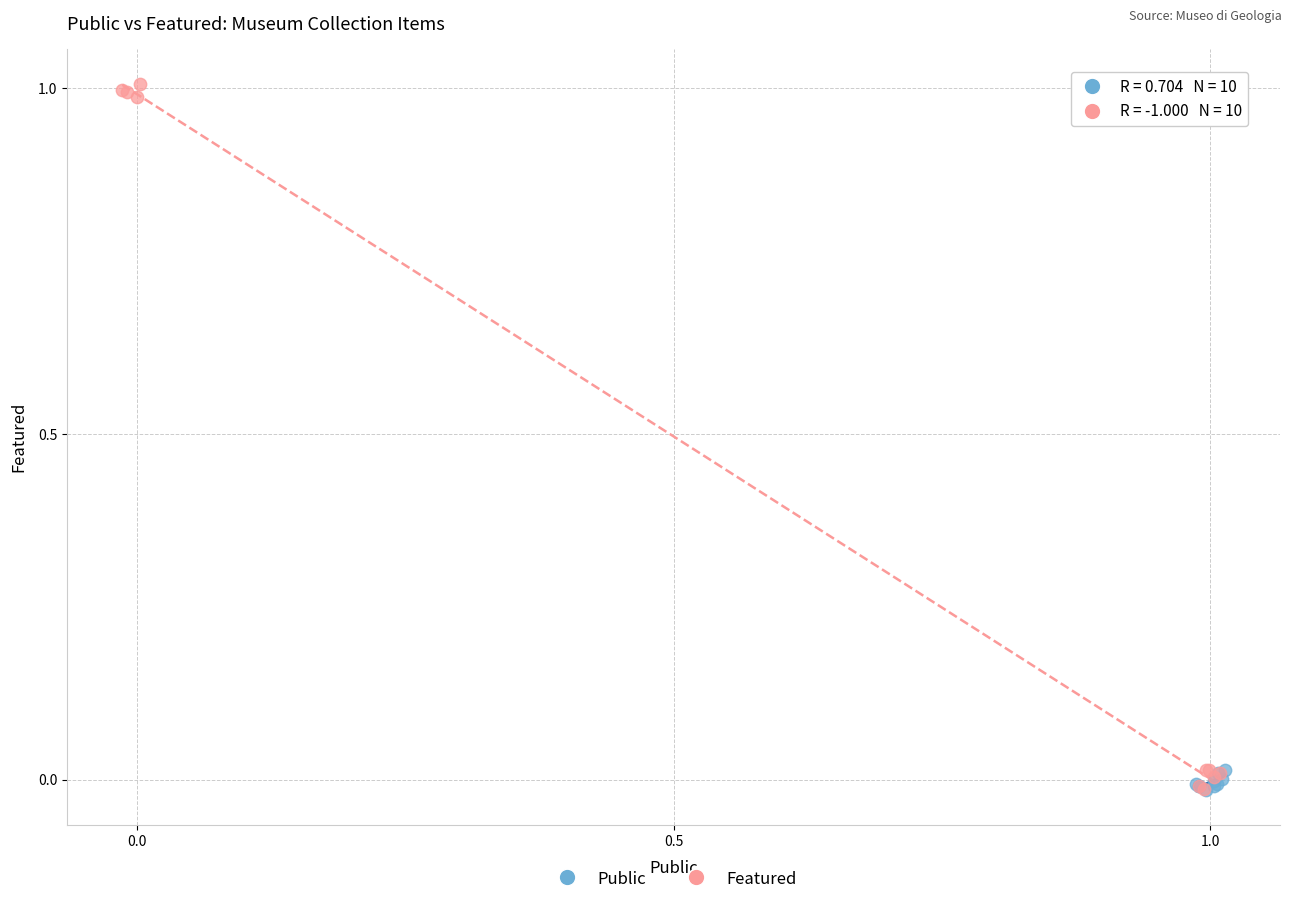

What are all the series names shown in the legend?

Public, Featured